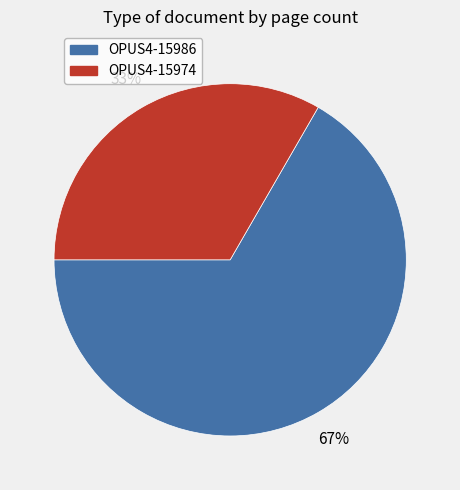

Rank the categories by value from highest to lowest.

OPUS4-15986, OPUS4-15974